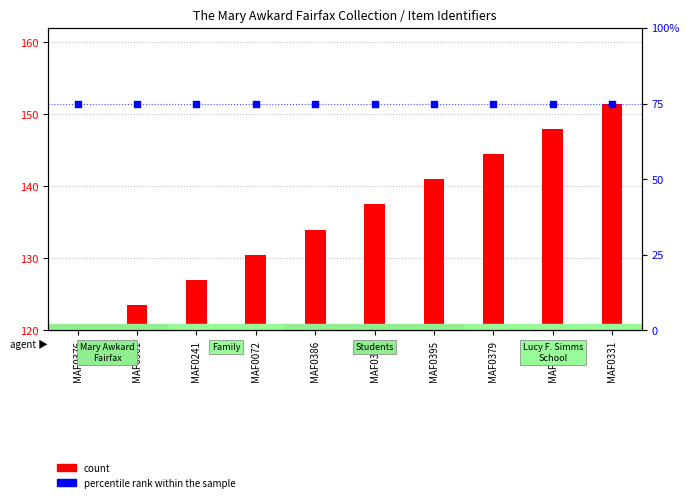

What are all the series names shown in the legend?

count, percentile rank within the sample